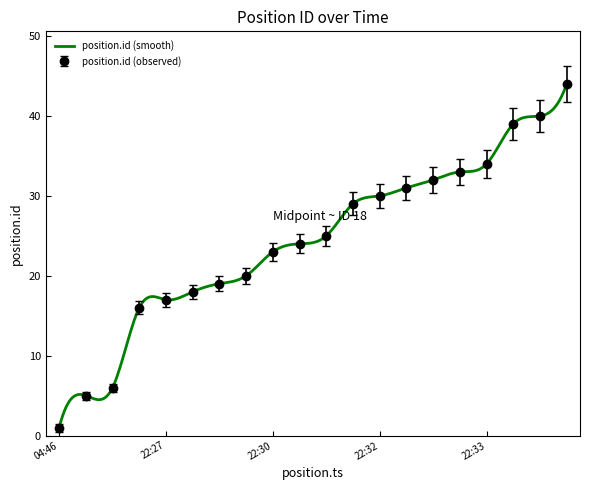

True or false: the data shows 24 at 2018-02-01 22:30:05.

True